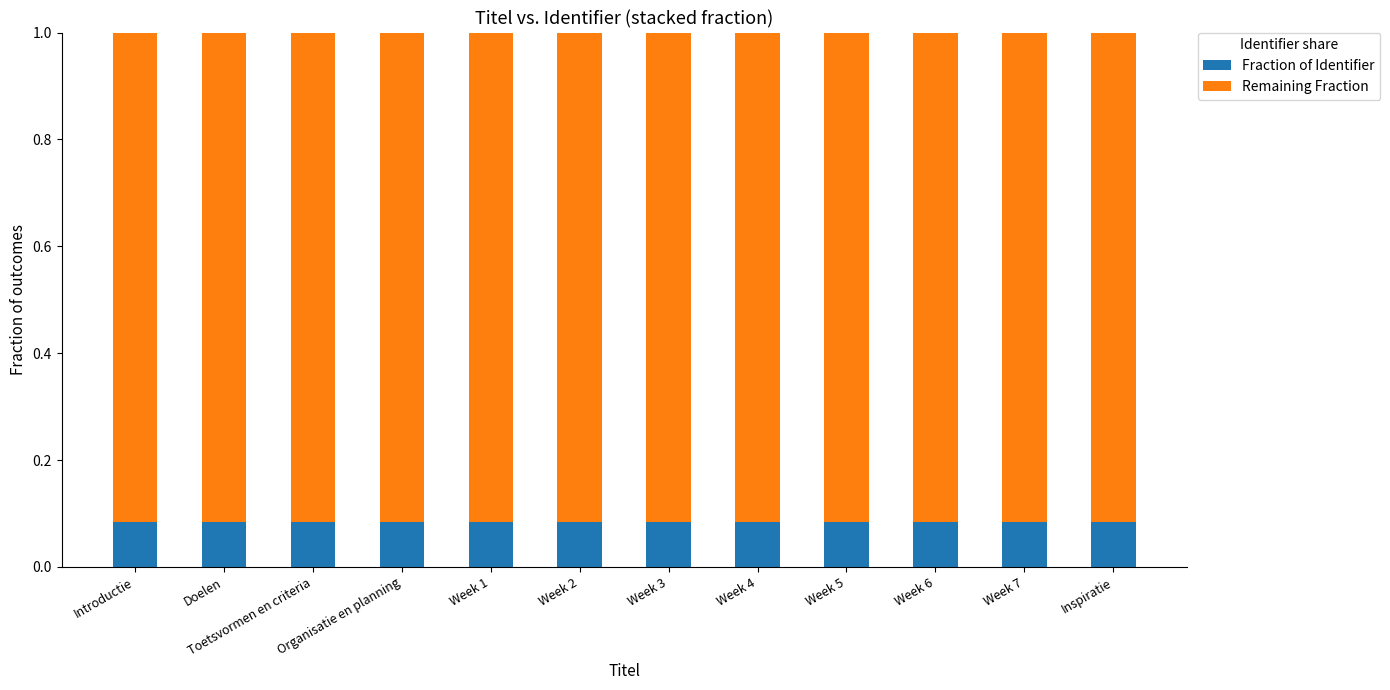

How many data points does each series have?

12